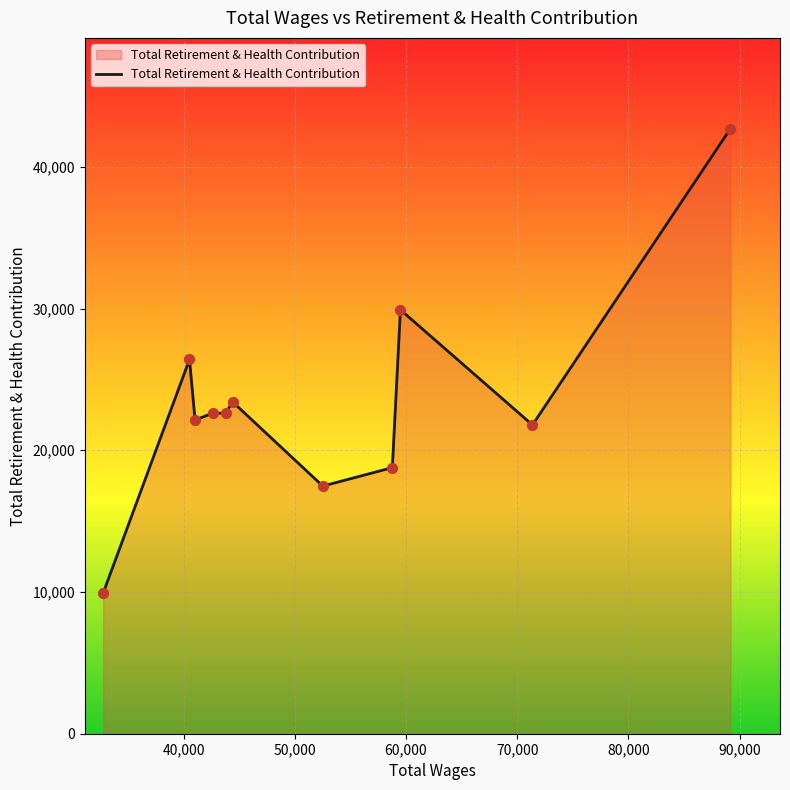

What is the smallest value displayed?

9912